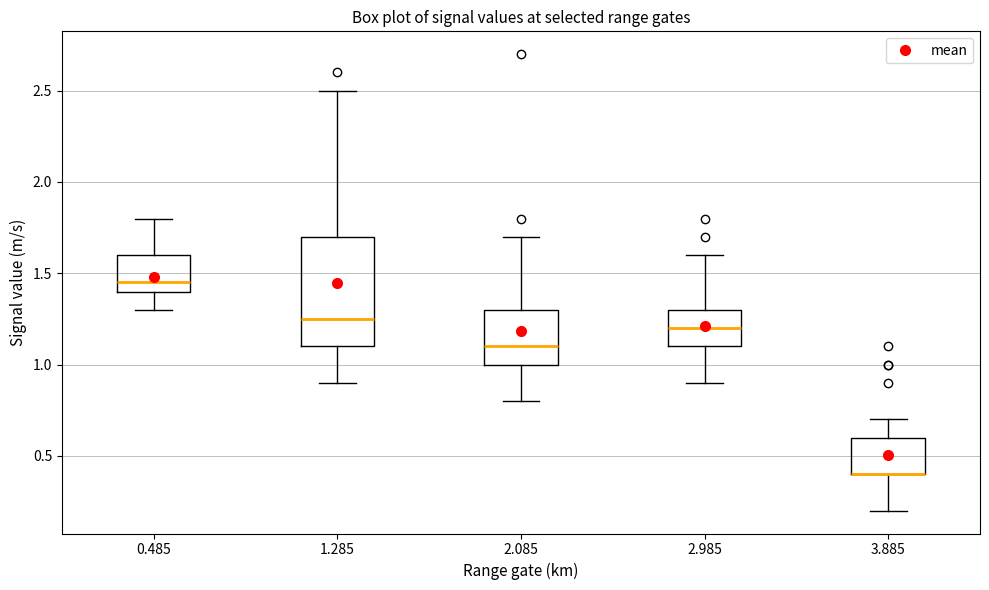

Comparing the boxes themselves (not the whiskers), which one is the tallest?

1.285